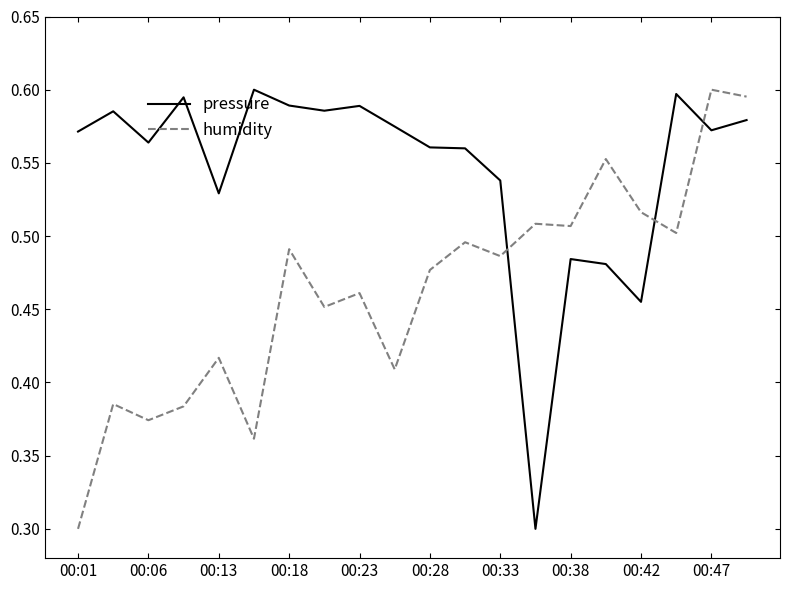

Which series has the largest total across all categories?

pressure